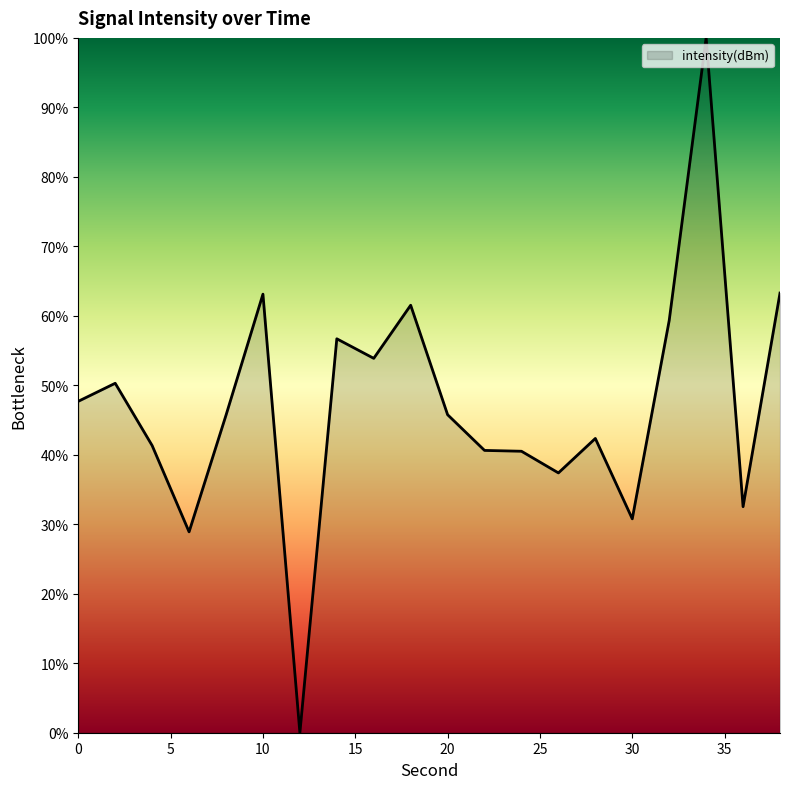

What is the difference between the maximum and minimum values?

100.0